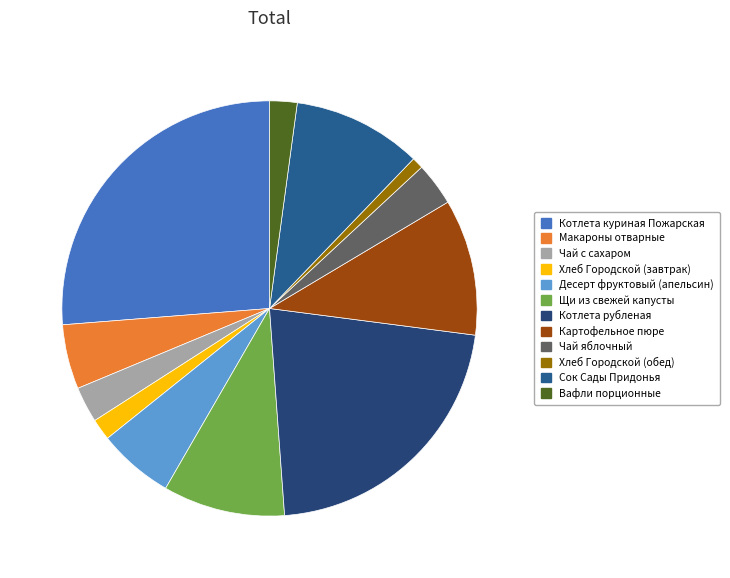

Rank the categories by value from lowest to highest.

Хлеб Городской (обед), Хлеб Городской (завтрак), Вафли порционные, Чай с сахаром, Чай яблочный, Макароны отварные, Десерт фруктовый (апельсин), Щи из свежей капусты, Сок Сады Придонья, Картофельное пюре, Котлета рубленая, Котлета куриная Пожарская